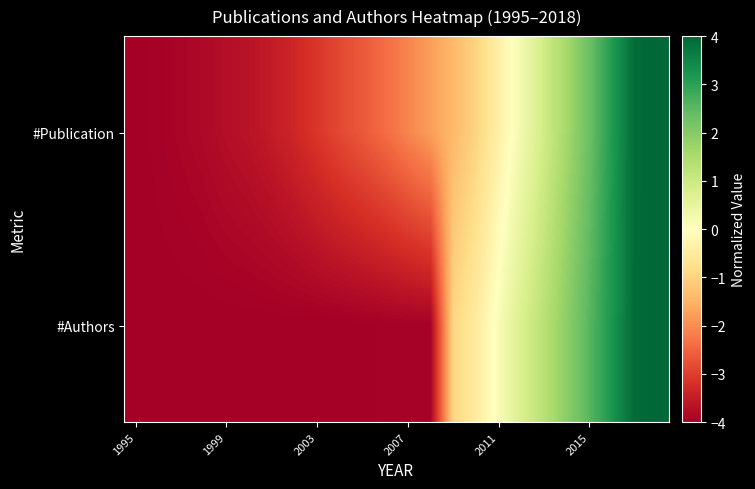

Reading left to right, what are all the values shown in this chart?

#Publication: -4.0	-3.9	-3.9	-3.8	-3.7	-3.7	-3.5	-3.4	-3.1	-2.9	-2.6	-2.4	-2.1	-1.8	-1.4	-1.0	-0.4	0.3	0.9	1.6	2.3	3.1	3.9	4.0
#Authors: -4.0	-4.0	-4.0	-4.0	-4.0	-4.0	-4.0	-4.0	-4.0	-4.0	-4.0	-4.0	-4.0	-4.0	-1.0	-0.5	0.1	0.7	1.3	1.9	2.5	3.2	3.9	4.0